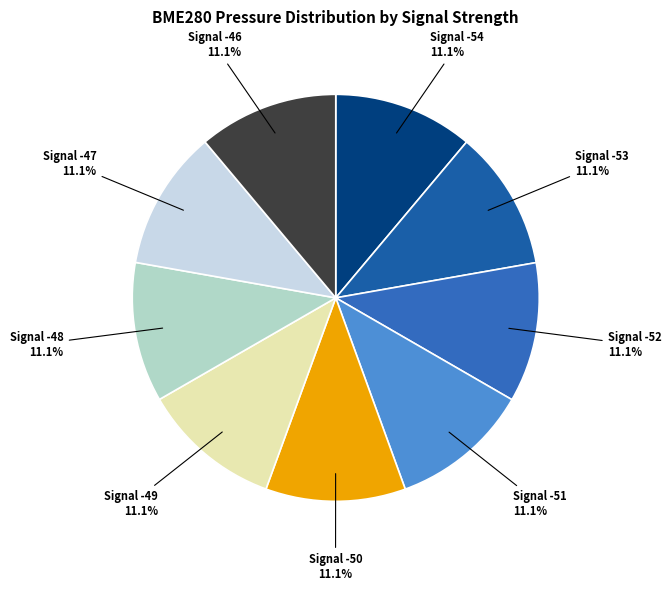

How many segments does this pie chart have?

9